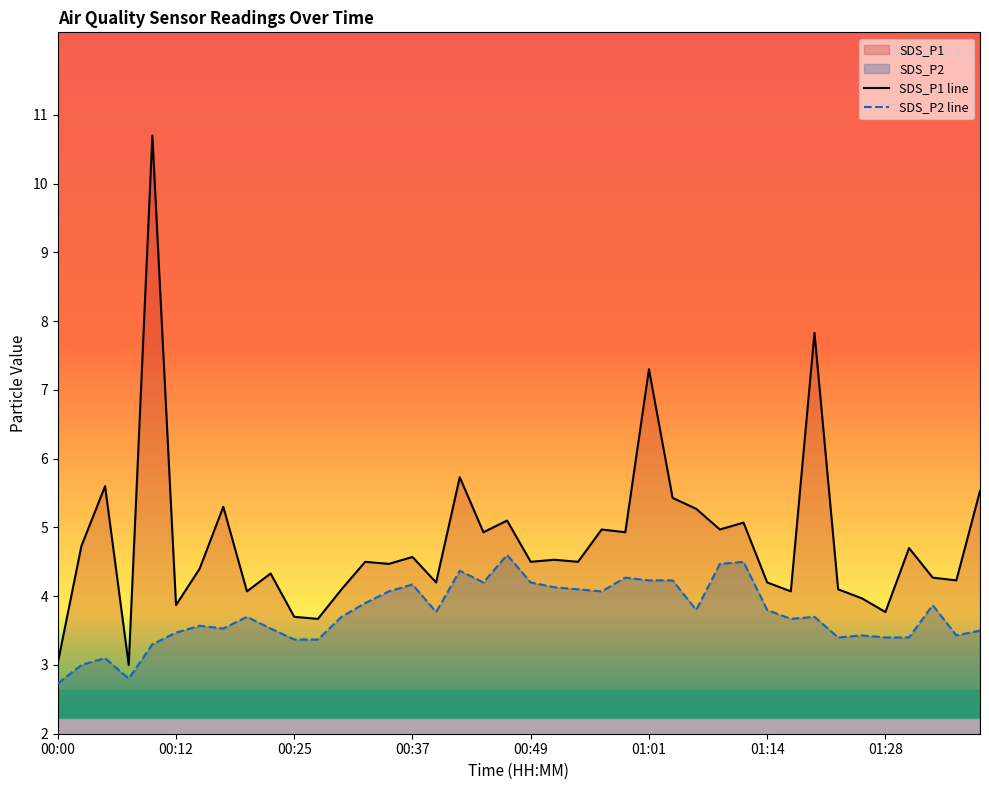

How many lines are shown in the chart?

2